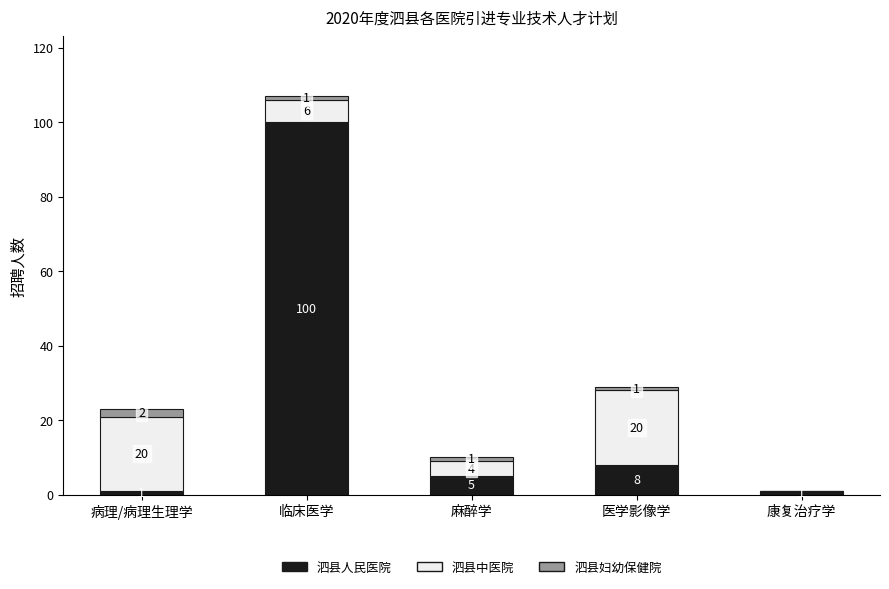

What is the total value across all series at 麻醉学?

10